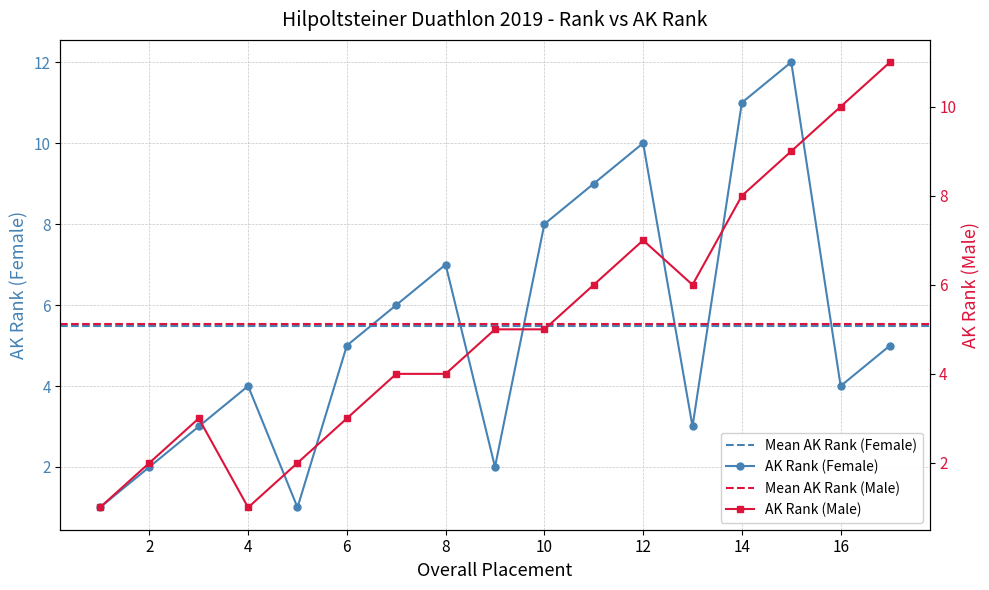

Does the chart display data point markers on the line(s)?

Yes